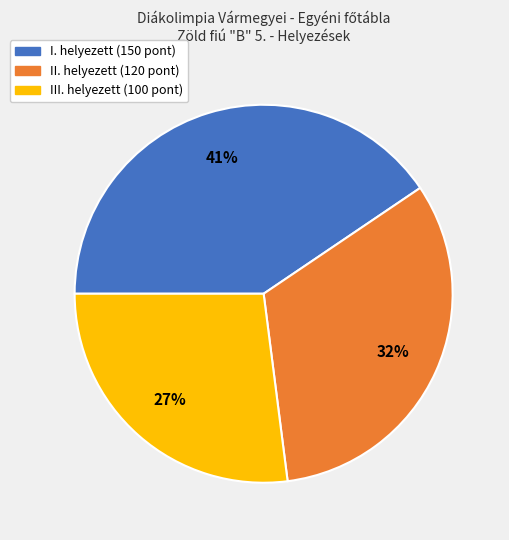

Is it true that I. is 41% of the pie?

True